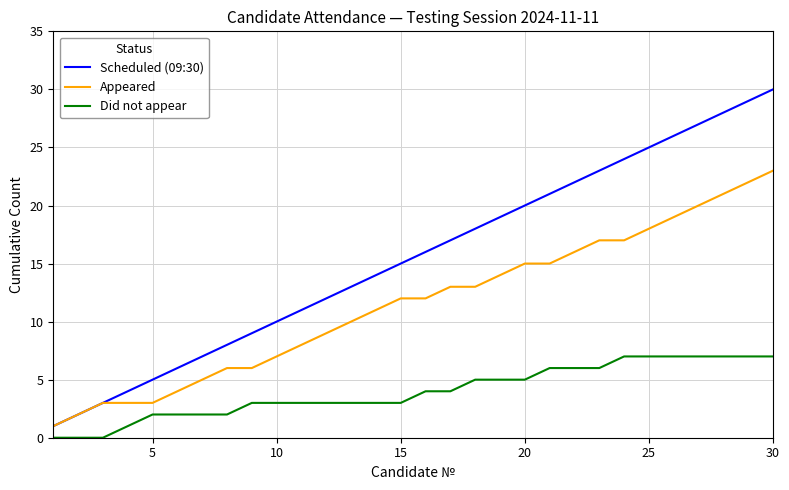

True or false: Did not appear and Appeared cross at least once.

False